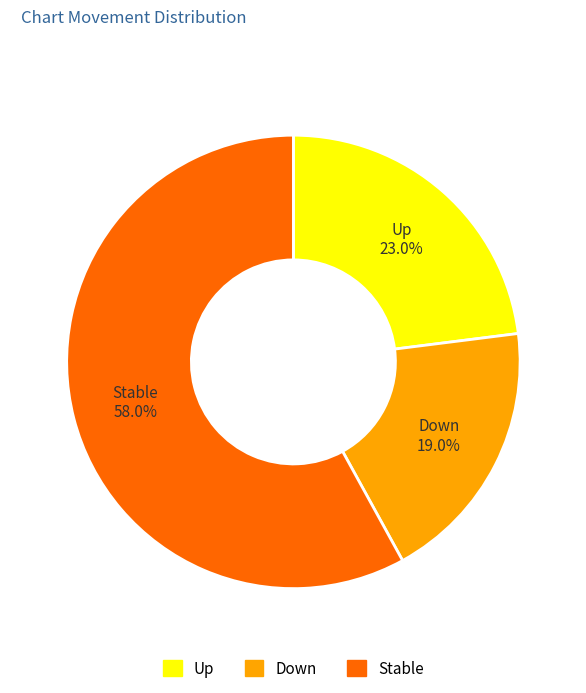

To the nearest percent, what is the difference between the largest and smallest slice percentages?

39%